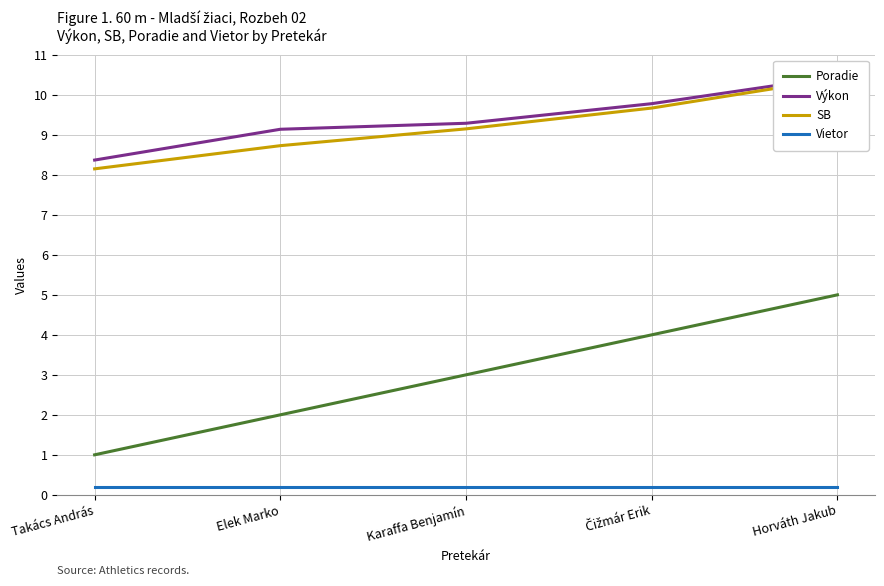

Does the chart display data point markers on the line(s)?

No